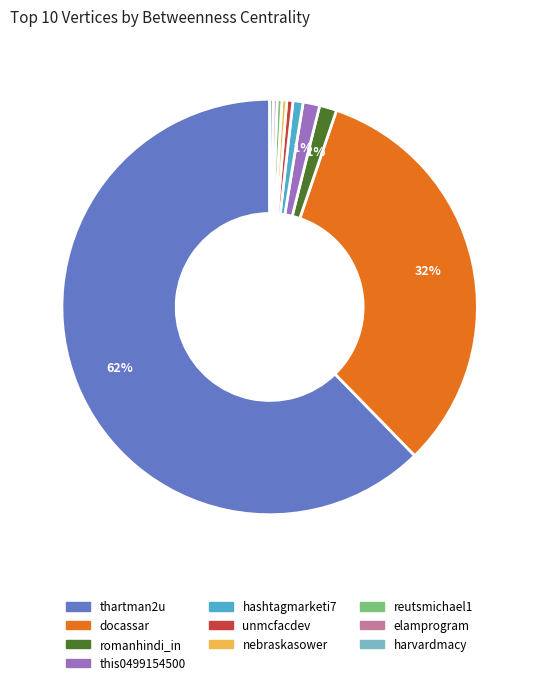

Combined, do thartman2u and elamprogram account for over 50%?

Yes